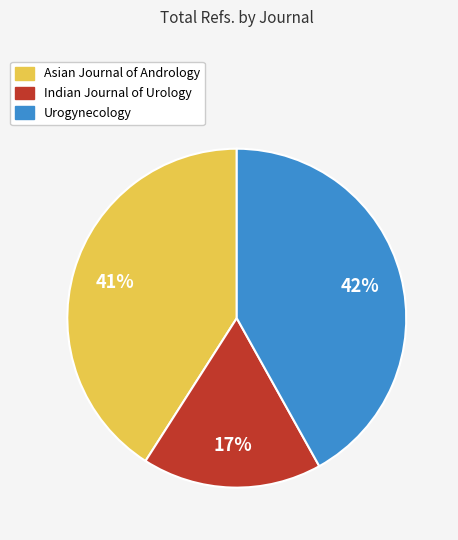

To the nearest percent, what percentage of the pie is Urogynecology?

42%